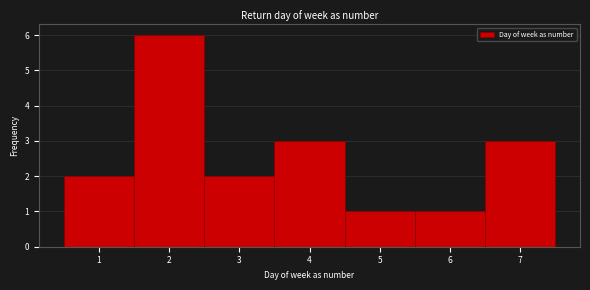

Reading left to right, transcribe this chart: for each bar, give the range it covers on the x-axis and its height. The values are not printed on the chart, so give them approximately, as read against the axis.

0.5 to 1.5: 2
1.5 to 2.5: 6
2.5 to 3.5: 2
3.5 to 4.5: 3
4.5 to 5.5: 1
5.5 to 6.5: 1
6.5 to 7.5: 3